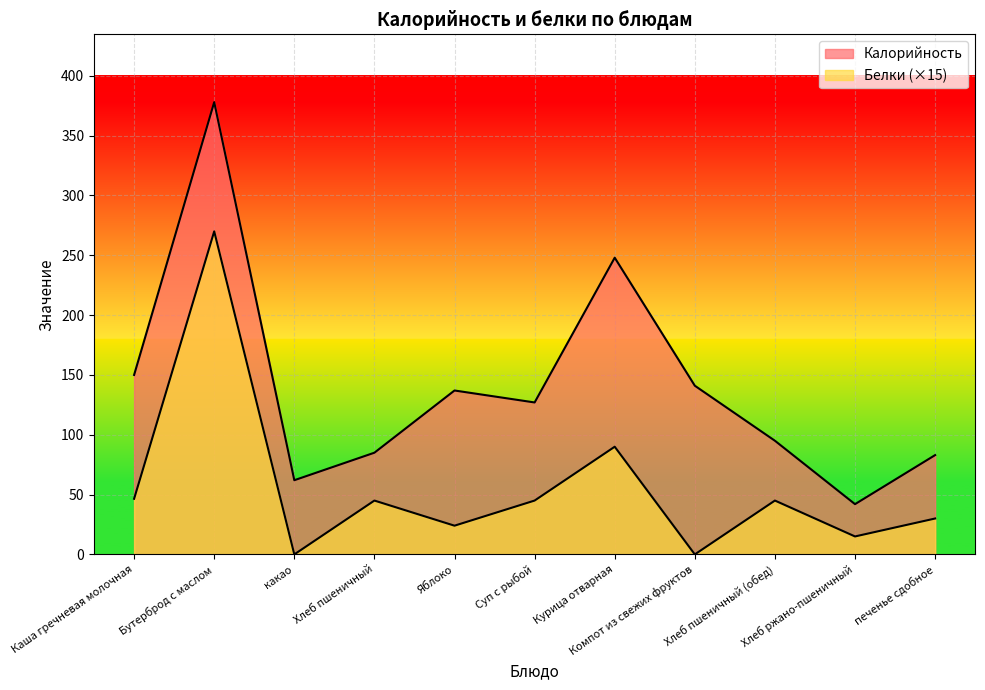

What is the average value of the Белки series?

55.5